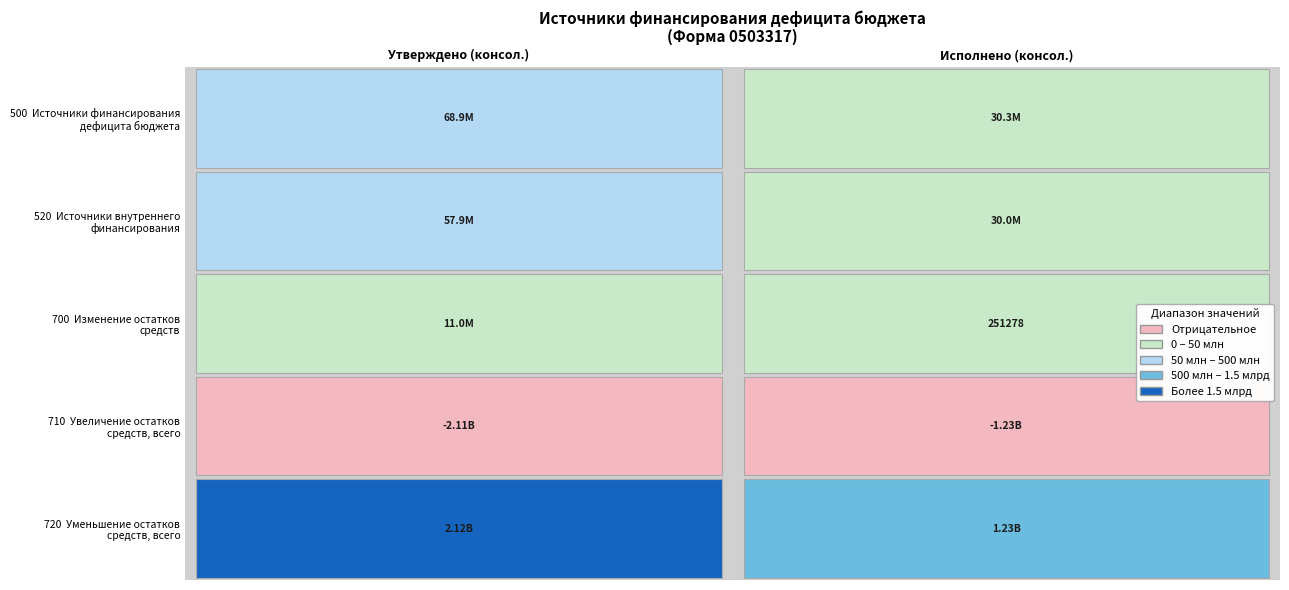

What is the difference between the highest and lowest values at 1?

2457734212.7